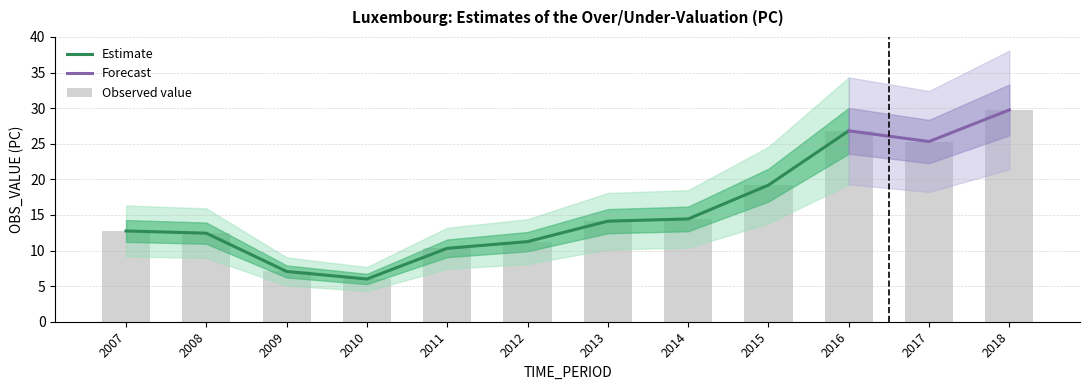

List the labels in order of value, largest first.

2018, 2016, 2017, 2015, 2014, 2013, 2007, 2008, 2012, 2011, 2009, 2010